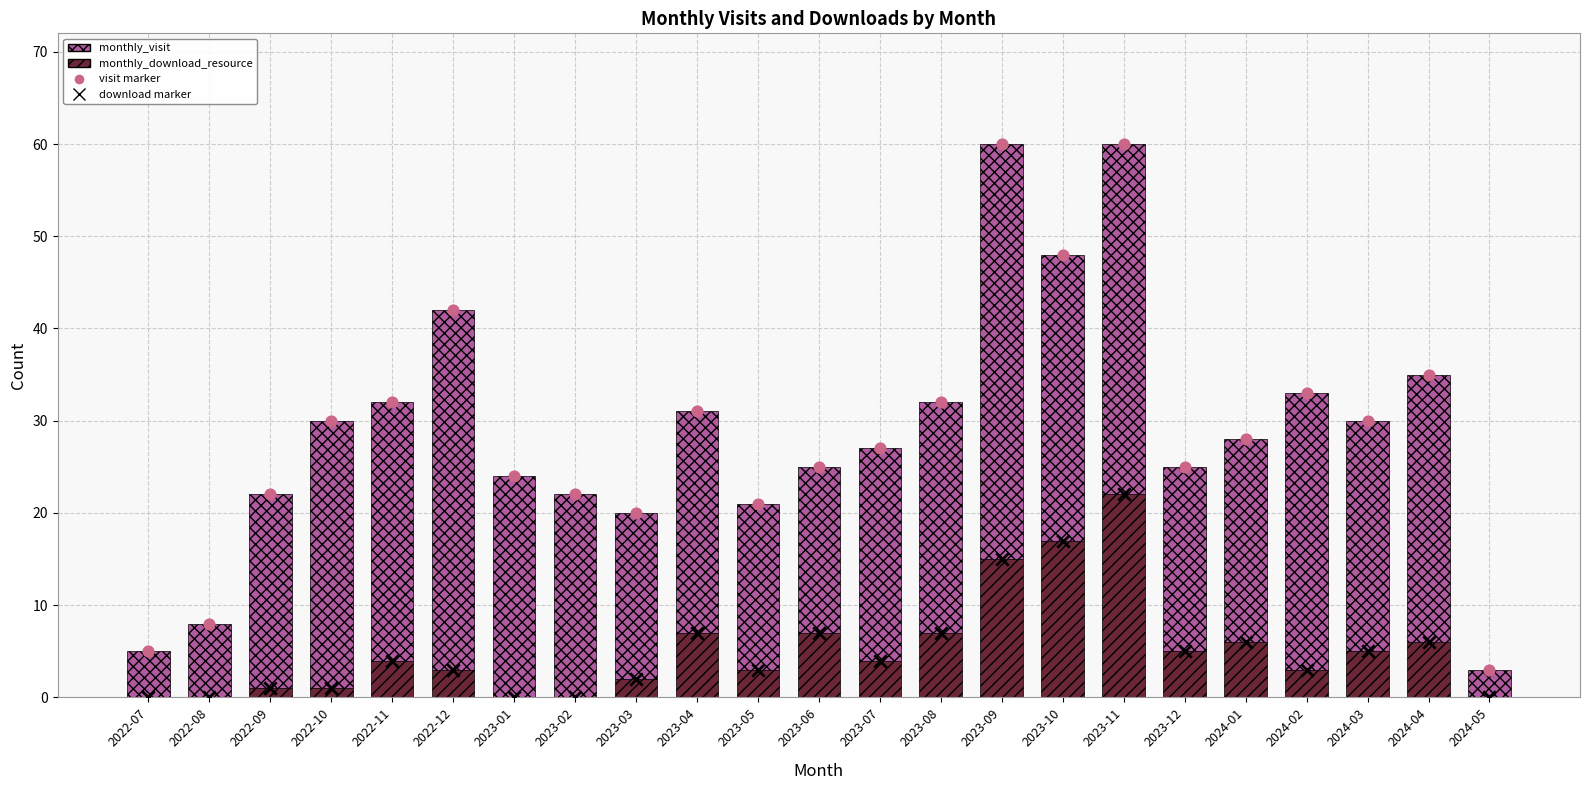

What is the total value across all series at 2024-04?

76